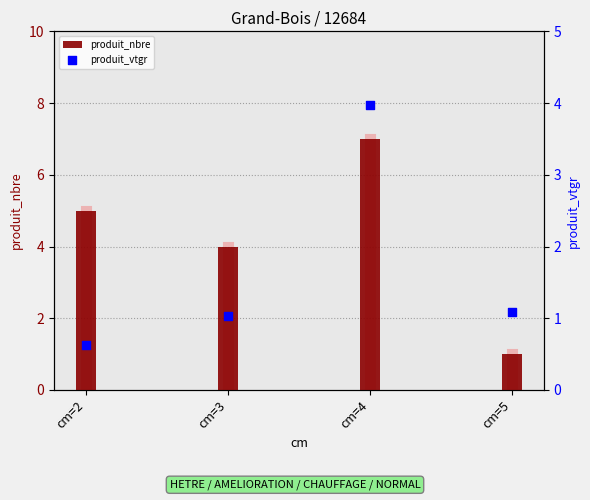

At which category is the sum across all series the highest?

cm=4